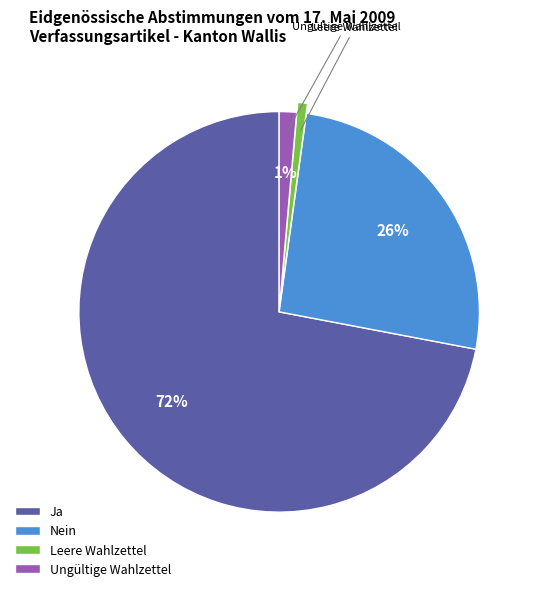

How many segments does this pie chart have?

4